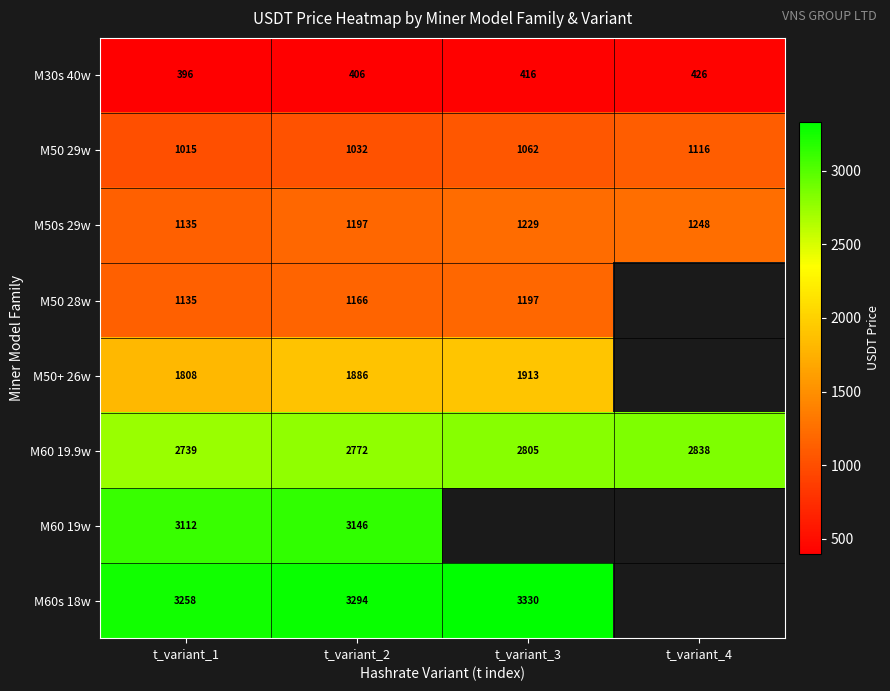

Is it true that M50 29w equals 1509 at t_variant_1?

False